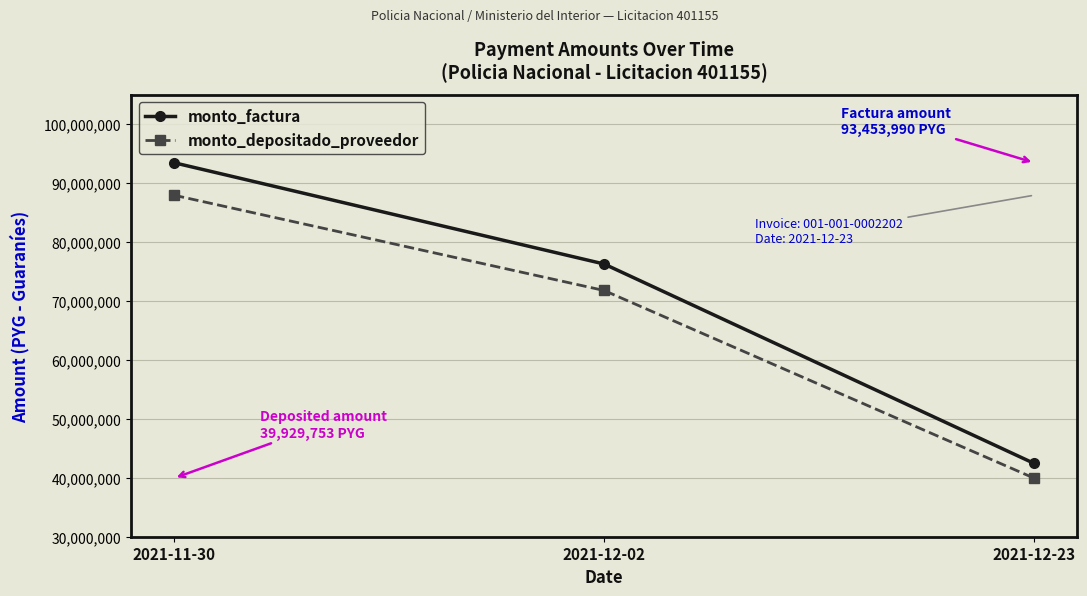

Which label corresponds to the smallest value in the chart?

2021-12-23